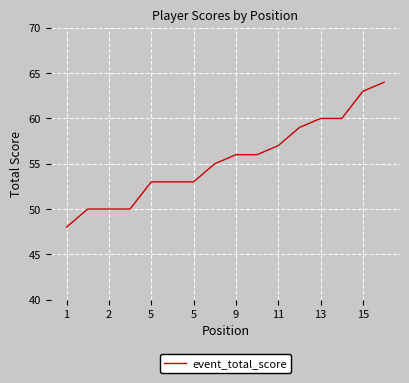

What is the maximum value shown in the chart?

64